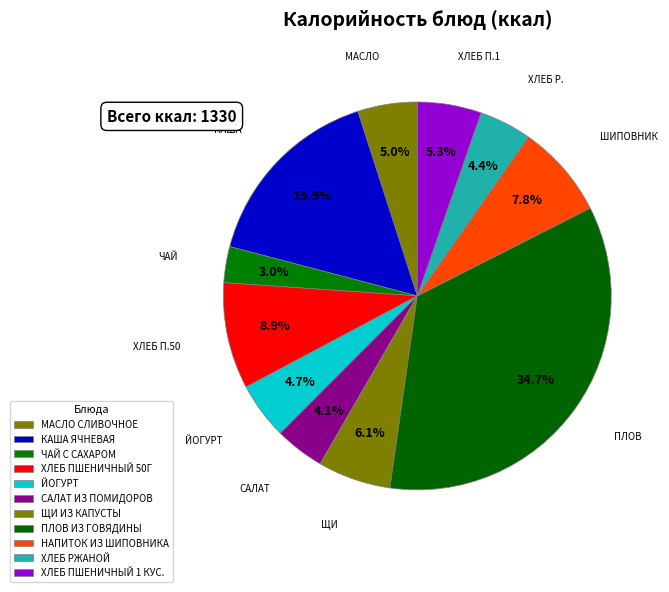

The ХЛЕБ РЖАНОЙ slice represents 10% of the pie. True or false?

False